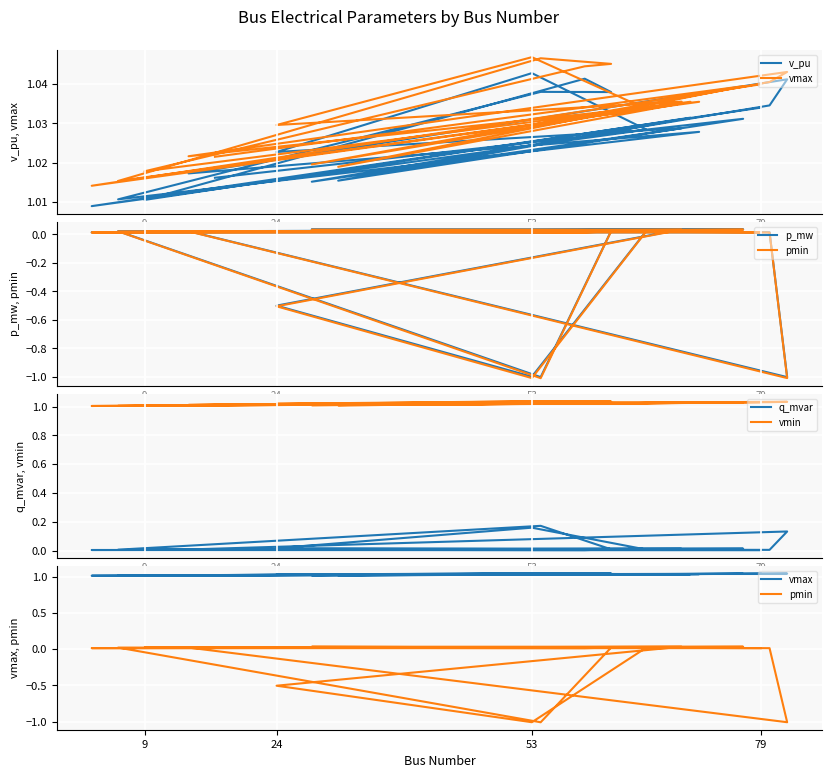

At which label does pmin first exceed 0?

9